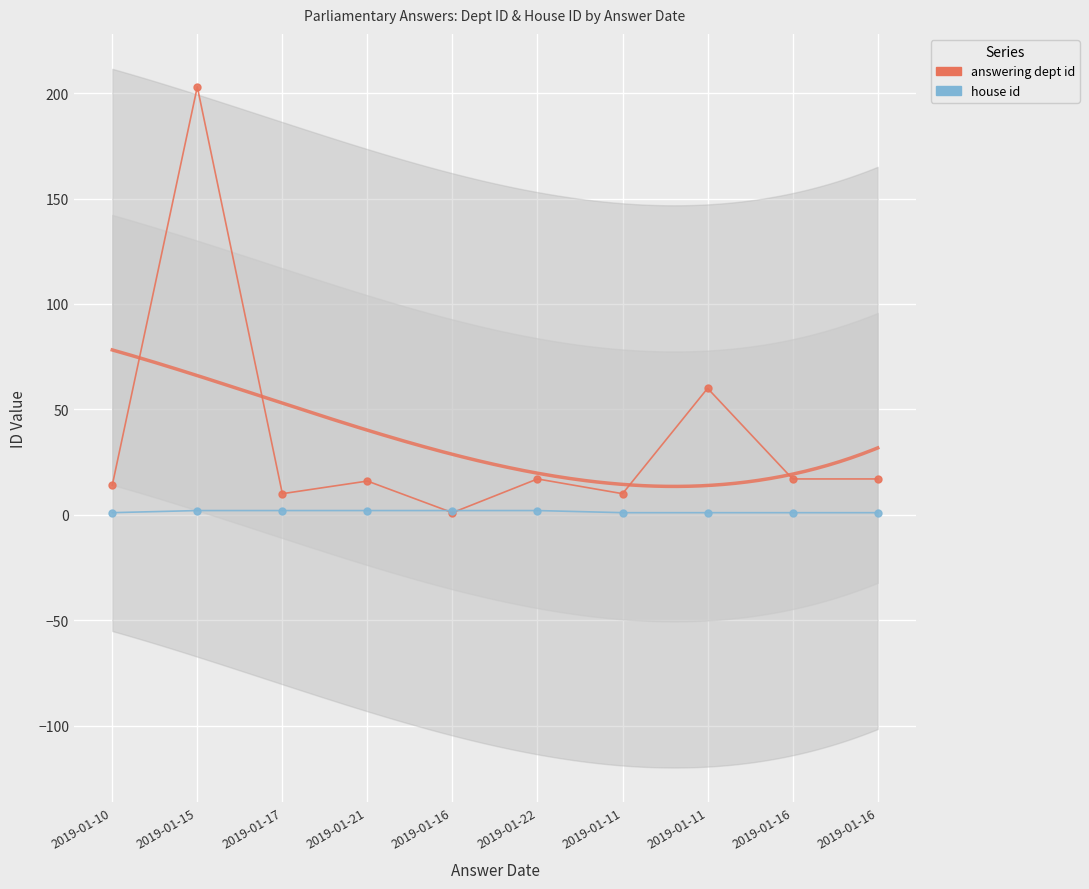

What is the average value of the answering dept id series?

36